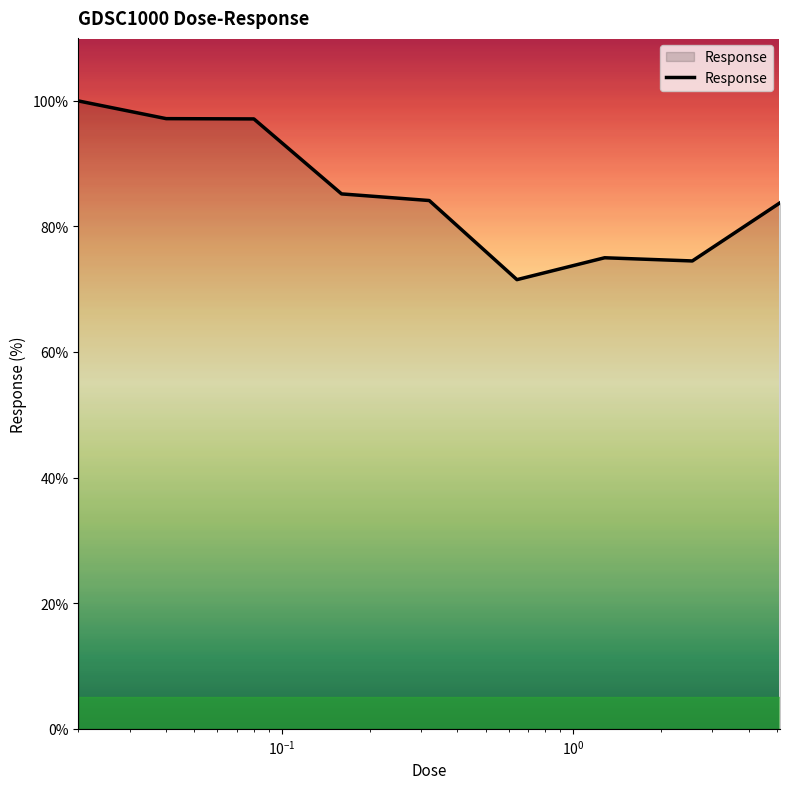

What is the difference between the maximum and minimum values?

28.4